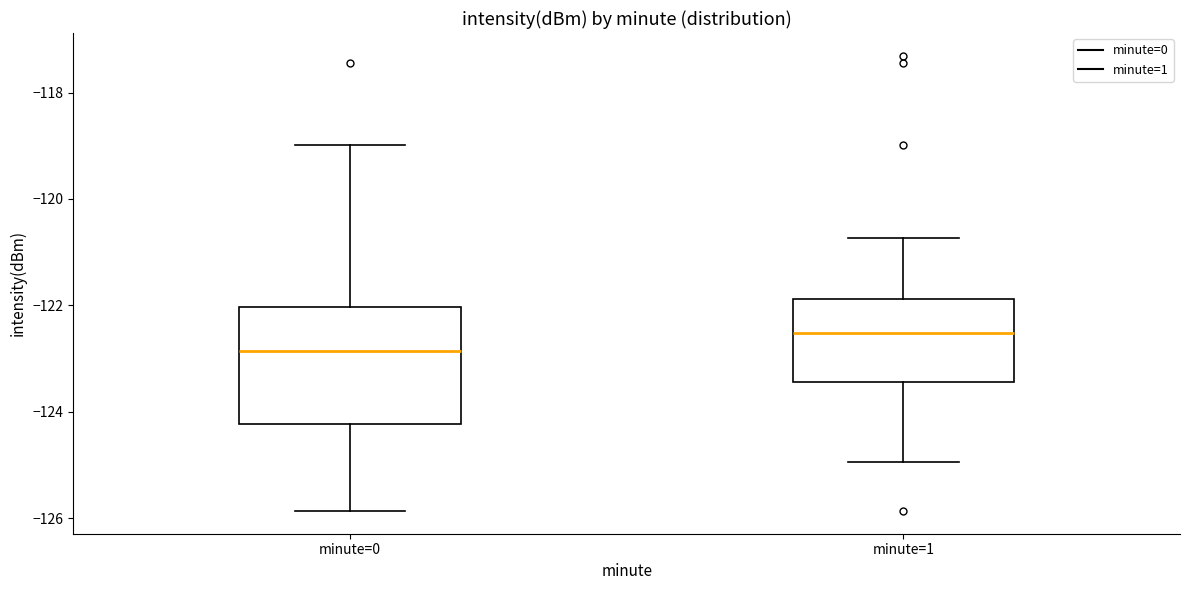

Reading left to right, read every box against the y-axis: the position of its median line, the range the box covers, and the ends of its whiskers. The values are not printed on the chart, so give them approximately, as read against the axis.

minute=0: median -122.8, box -124.2 to -122.0, whiskers -125.8 to -119.0
minute=1: median -122.6, box -123.4 to -121.8, whiskers -125.0 to -120.8